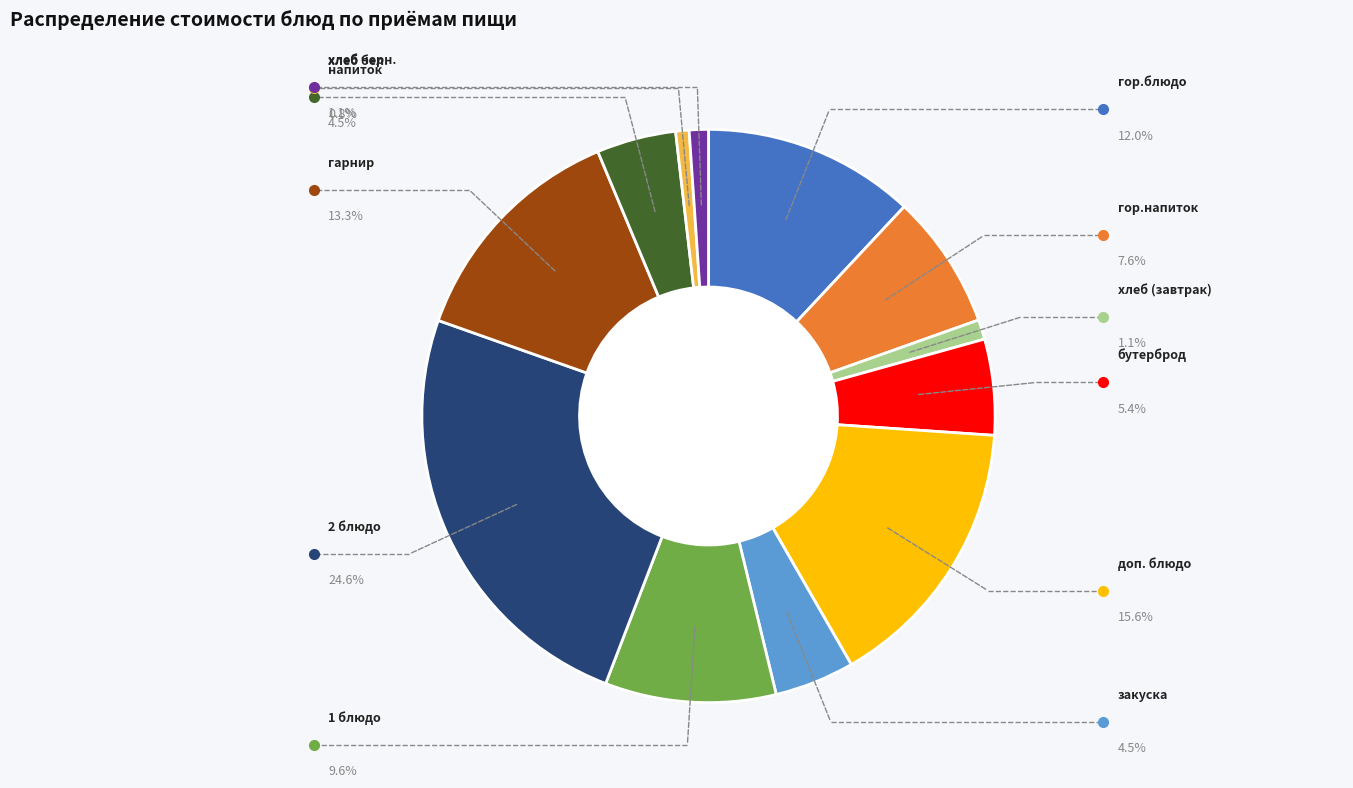

Does any single category account for the majority?

No